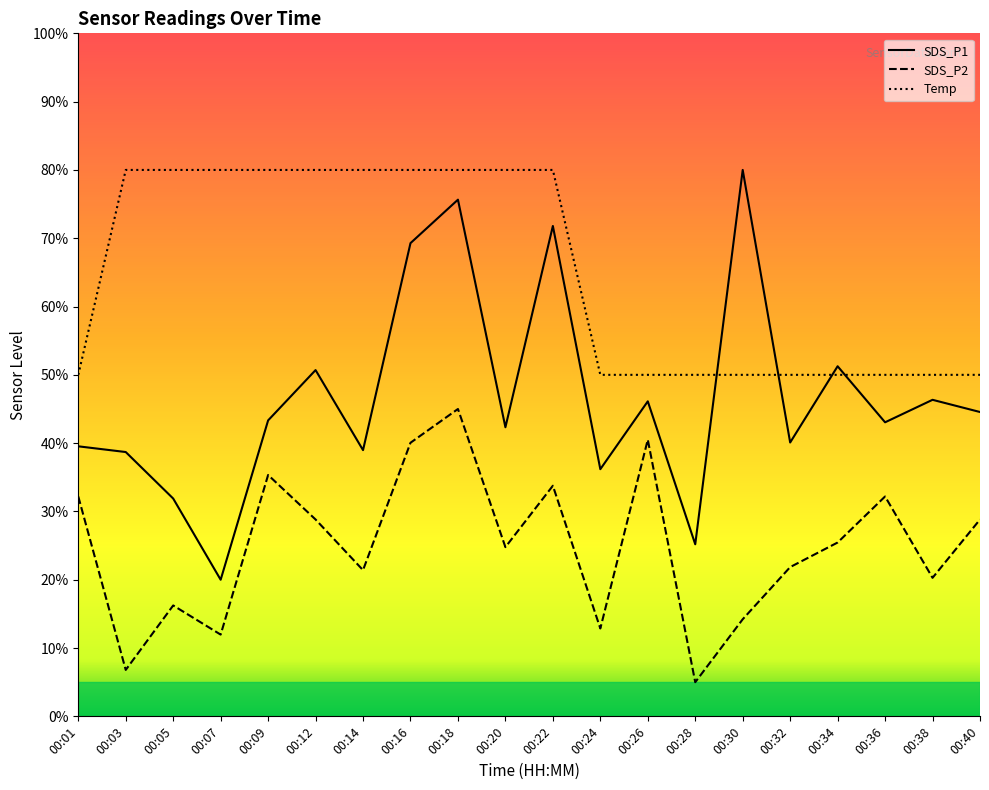

What is the average value of the SDS_P1 series?

46.7